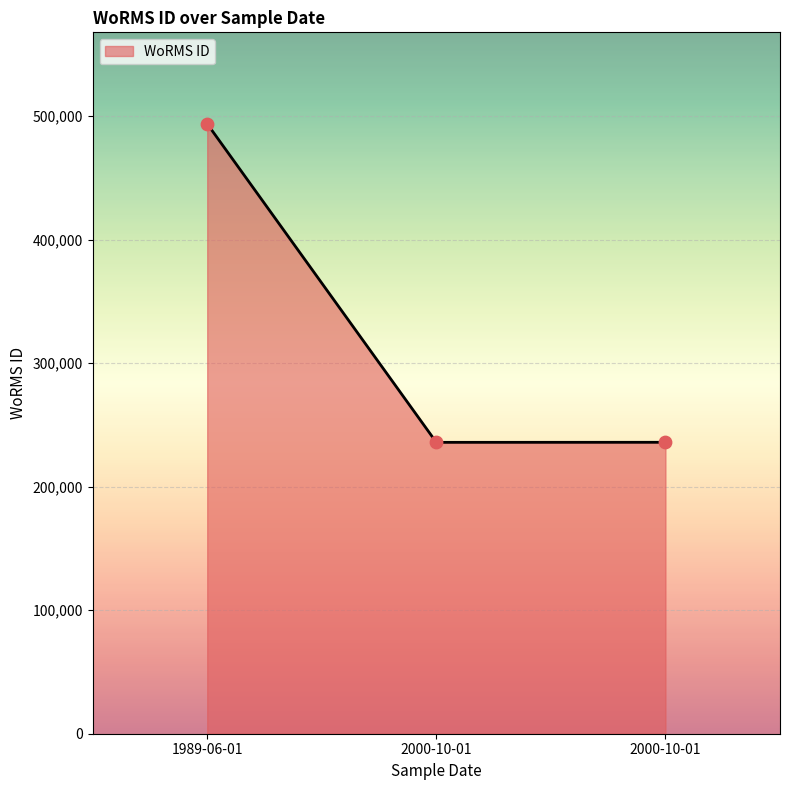

What is the change in value from 2000-10-01 to 1989-06-01?

+257859